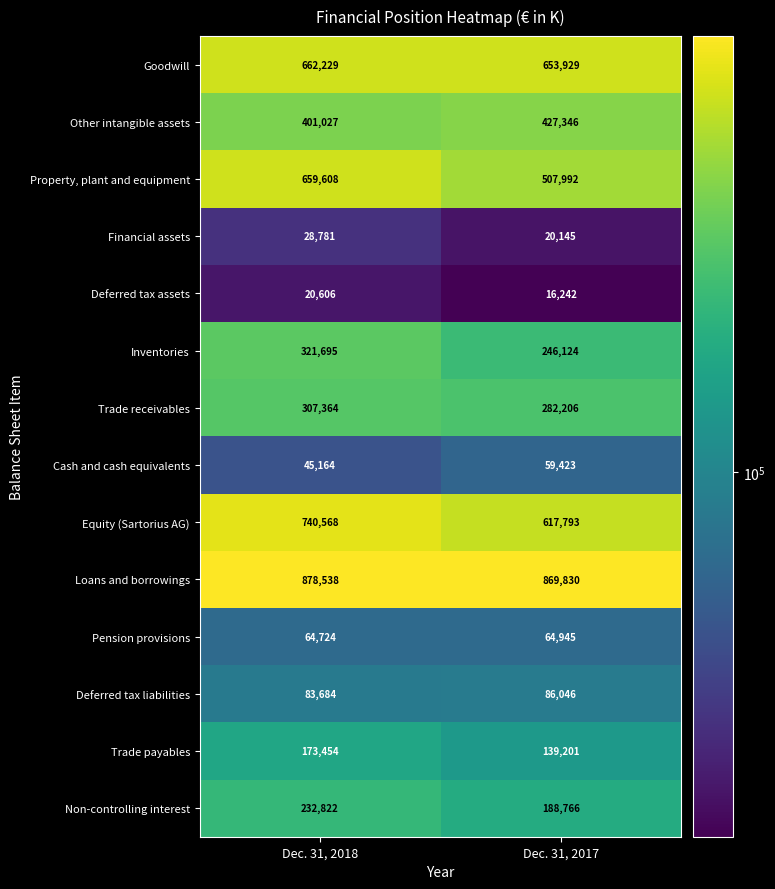

Which label corresponds to the largest value in the chart?

Dec. 31, 2018